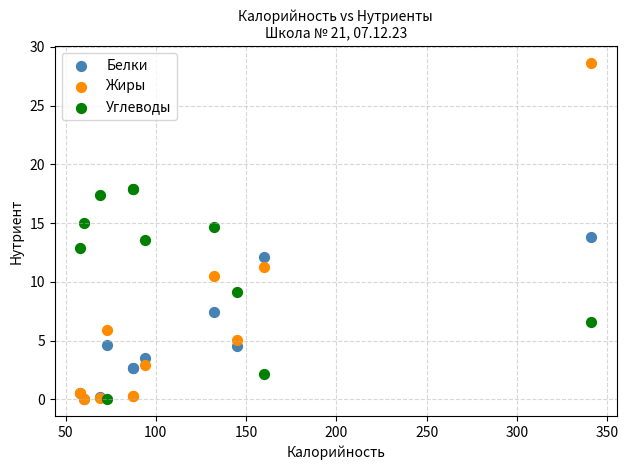

What are all the series names shown in the legend?

Белки, Жиры, Углеводы